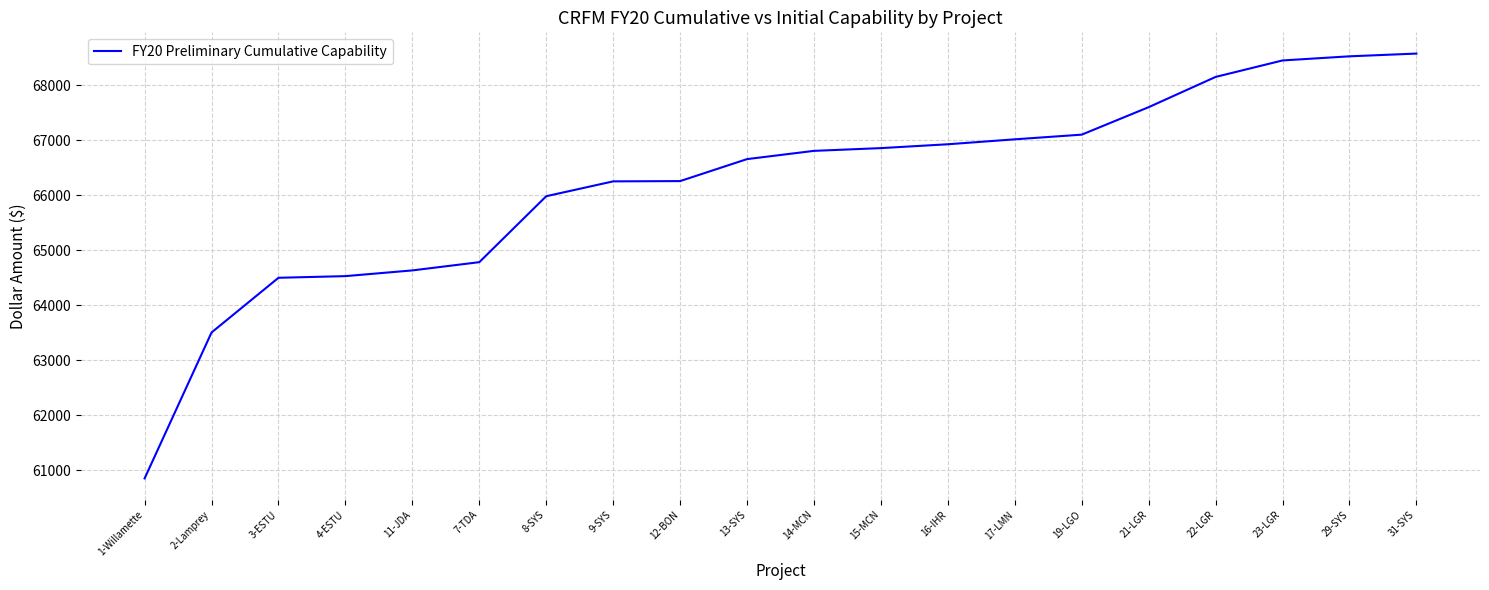

What is the greatest value displayed?

68579